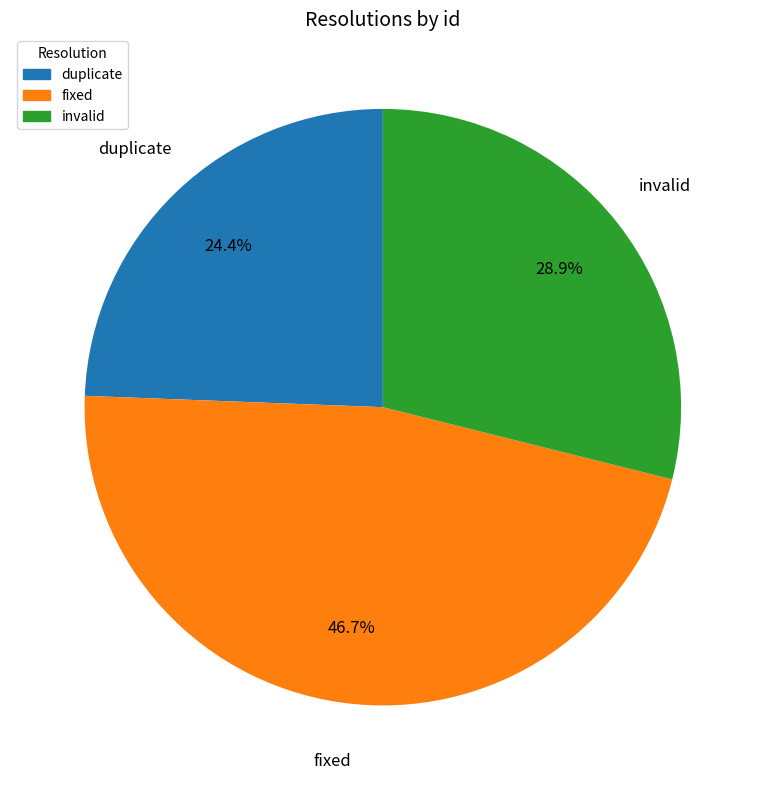

Combined, what portion of the pie is duplicate and invalid?

53.3%